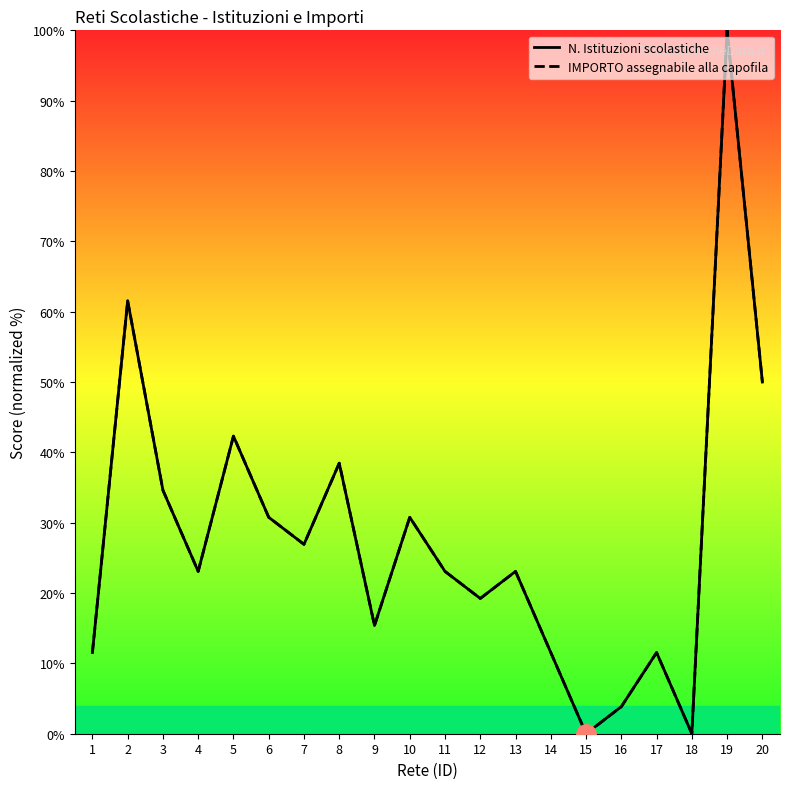

Reading right to left, extract all data points from this chart.

N. Istituzioni scolastiche: 20=50.0	19=100.0	18=0.0	17=11.5	16=3.8	15=0.0	14=11.5	13=23.1	12=19.2	11=23.1	10=30.8	9=15.4	8=38.5	7=26.9	6=30.8	5=42.3	4=23.1	3=34.6	2=61.5	1=11.5
IMPORTO assegnabile alla capofila: 20=50.0	19=100.0	18=0.0	17=11.5	16=3.8	15=0.0	14=11.5	13=23.1	12=19.2	11=23.1	10=30.8	9=15.4	8=38.5	7=26.9	6=30.8	5=42.3	4=23.1	3=34.6	2=61.5	1=11.5